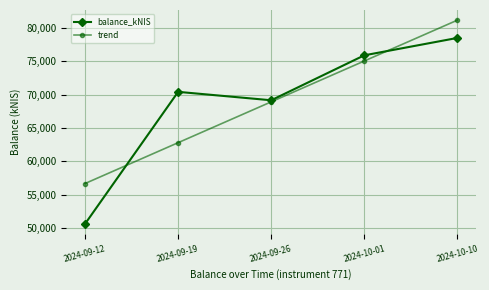

What is the difference between the second highest and minimum values in the trend series?

18366.5